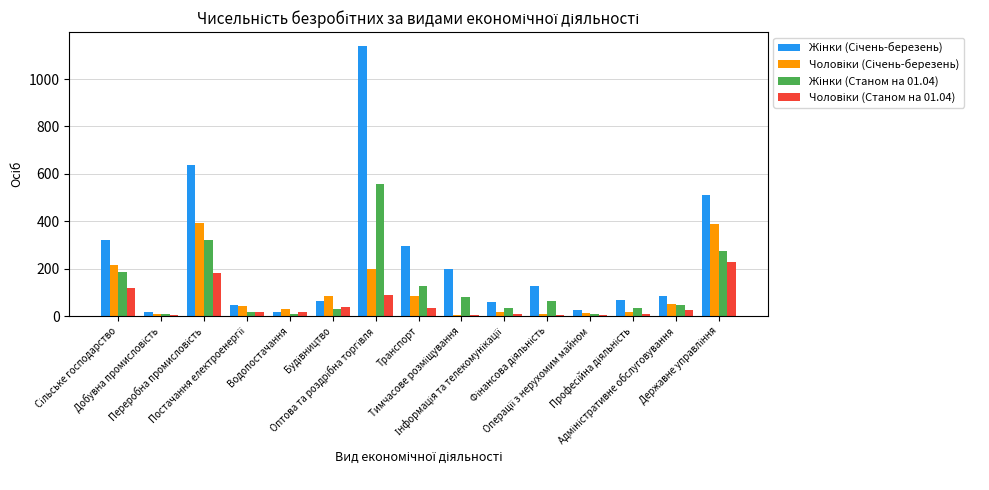

What is the maximum value shown in the chart?

1141